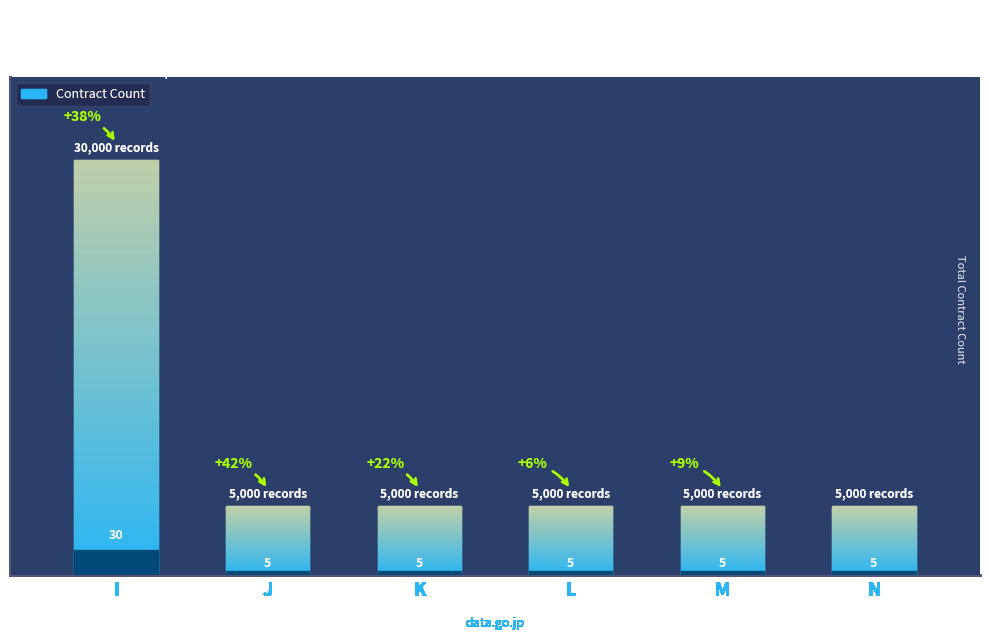

At which label is the value closest to 17?

J